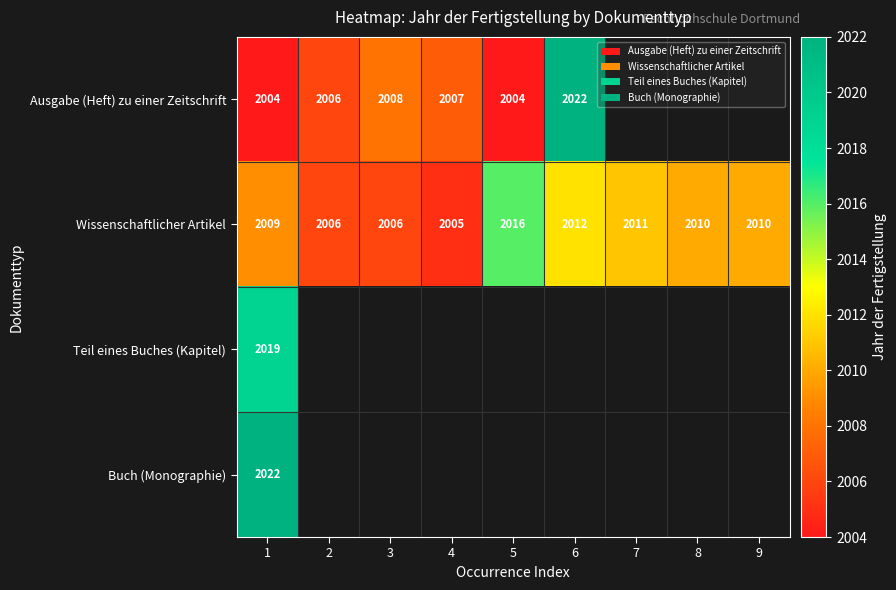

What value does the Wissenschaftlicher Artikel series have at 7, to the nearest 10?

2010